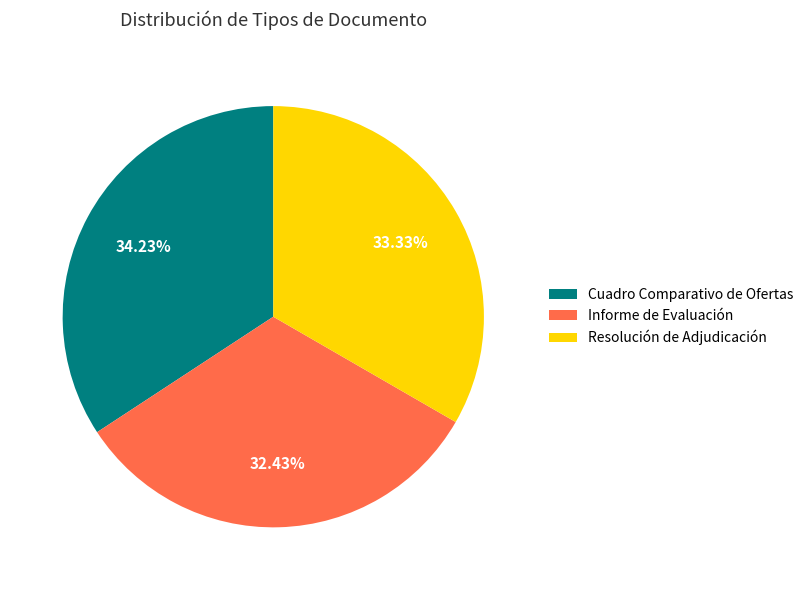

Do Cuadro Comparativo de Ofertas and Informe de Evaluación together represent more than half of the pie?

Yes